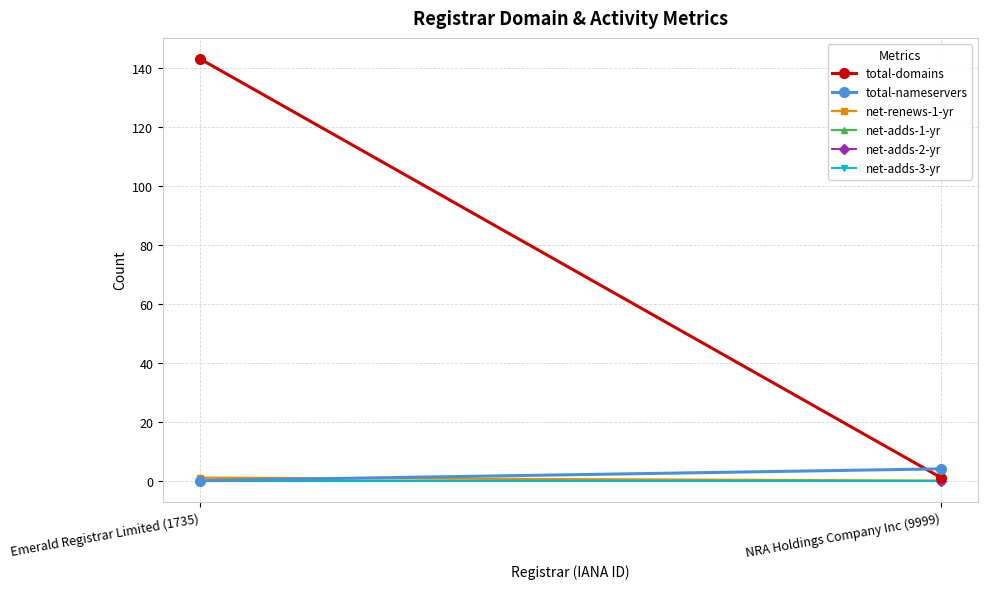

Rank the series at NRA Holdings Company Inc (9999) from lowest to highest value.

net-renews-1-yr, net-adds-1-yr, net-adds-2-yr, net-adds-3-yr, total-domains, total-nameservers